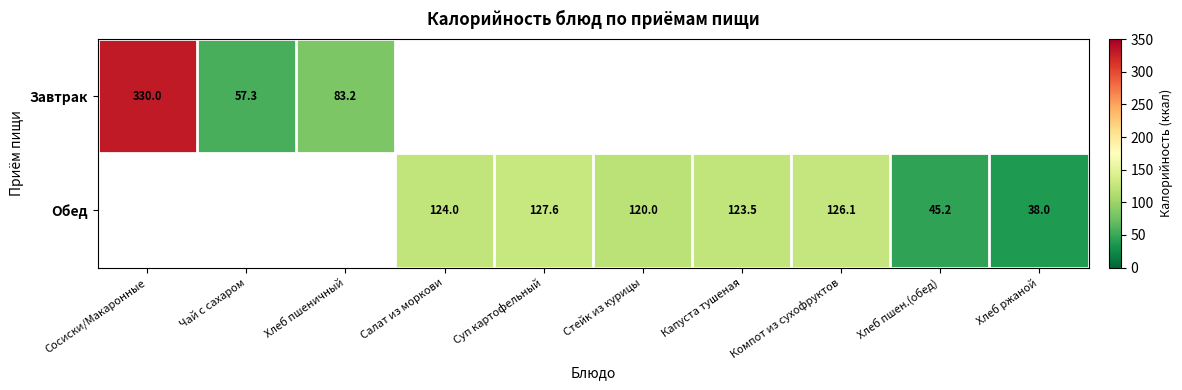

True or false: Обед has a value of 46.2 at Компот из сухофруктов.

False